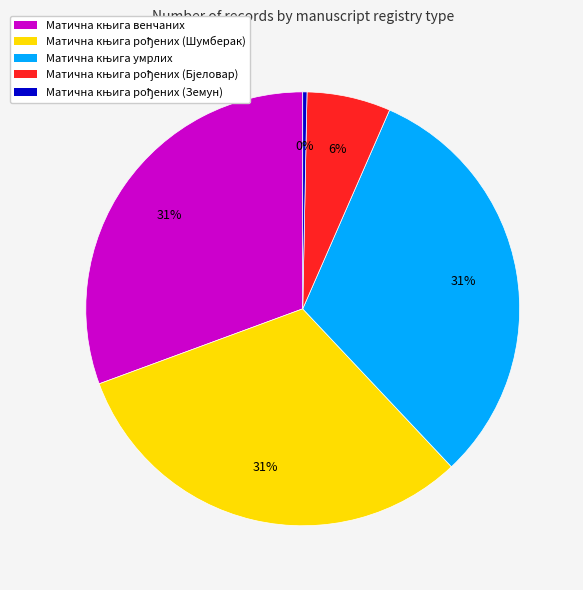

Does any single category account for the majority?

No